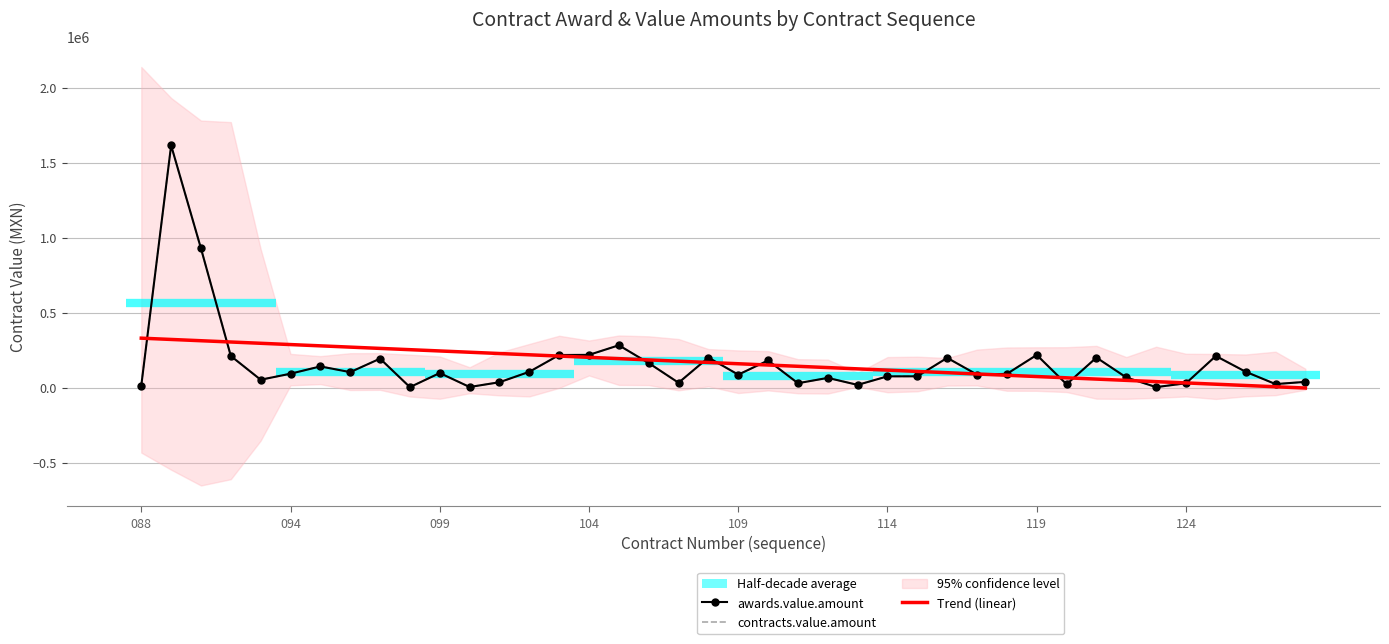

How many lines are shown in the chart?

3